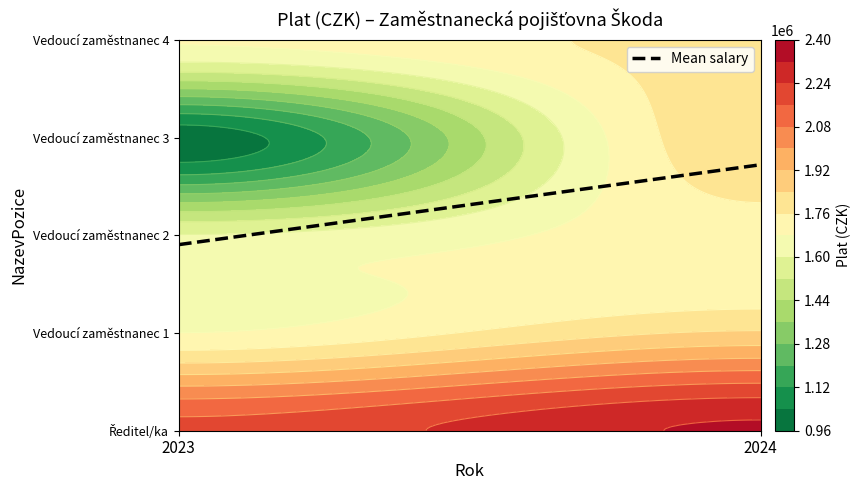

What is the difference between the values at 2023 and 2024?

0.8